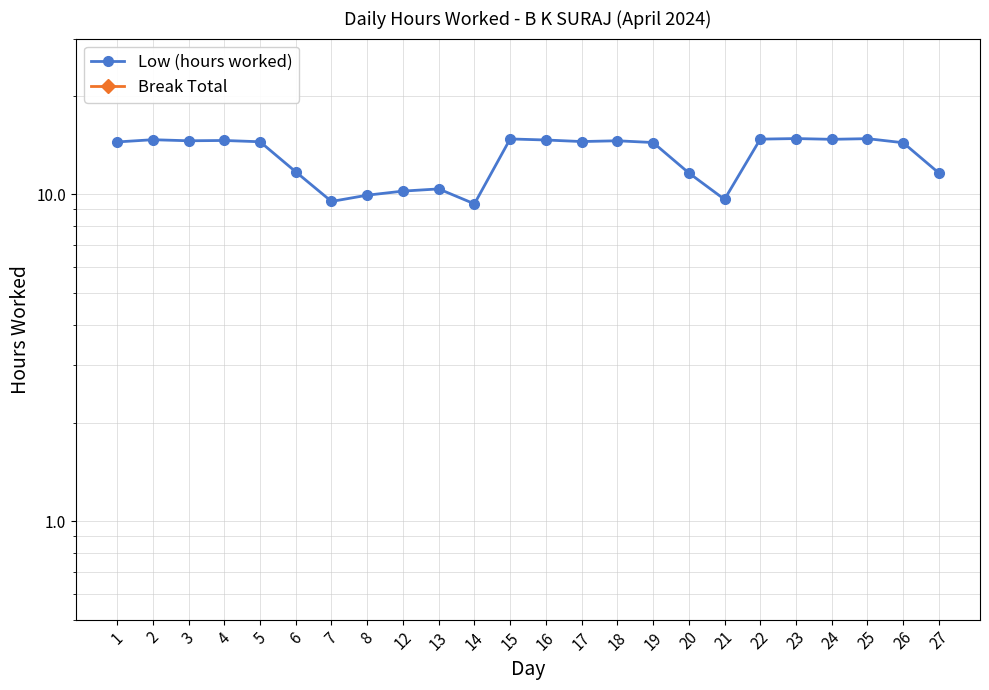

Count the number of categories in the chart.

24